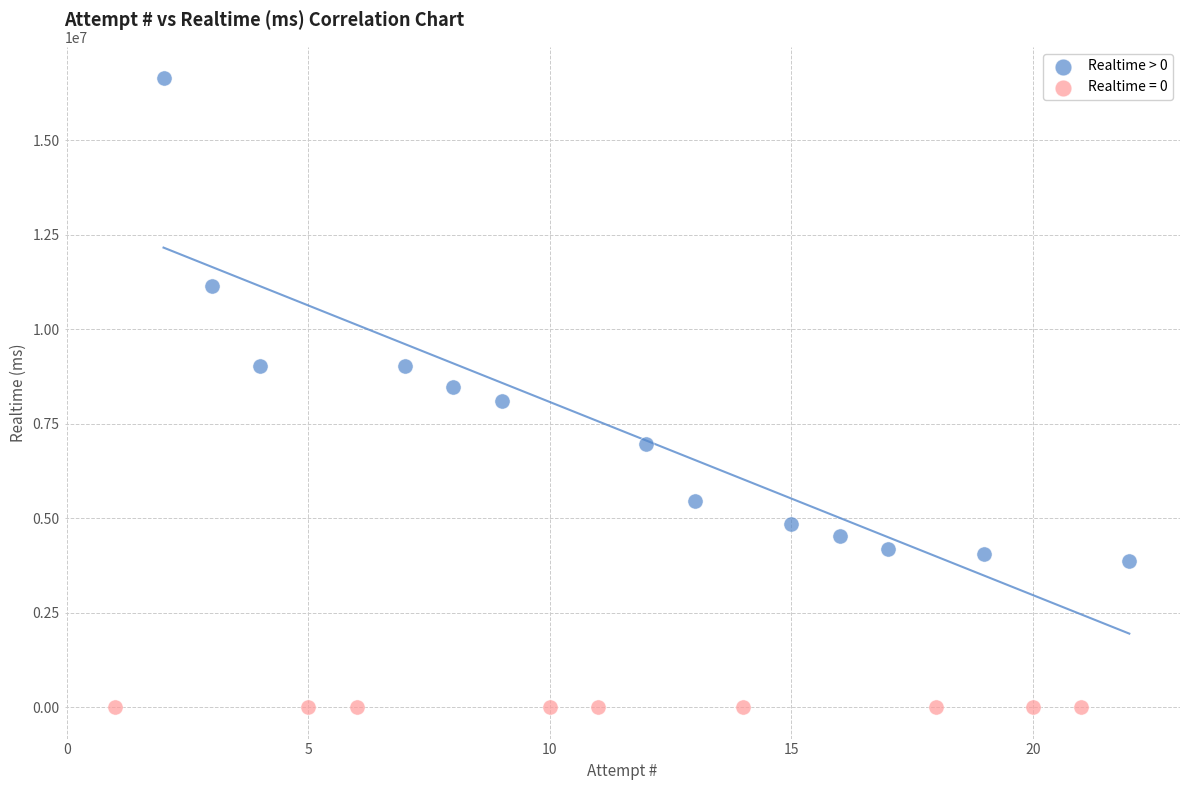

Which series contains the lowest Y value?

Realtime = 0